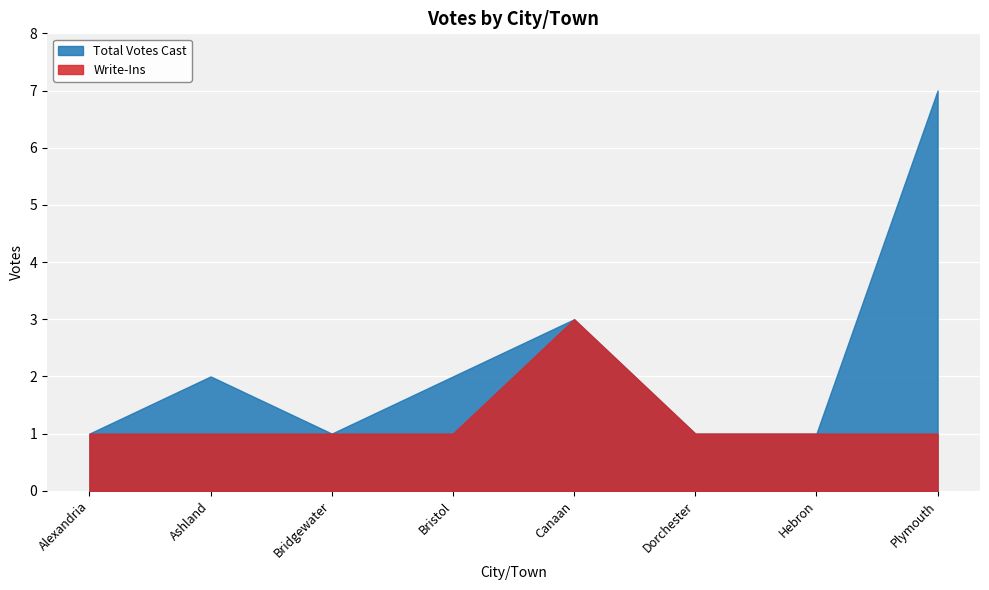

True or false: Write-Ins has a value of 1 at Bridgewater.

True